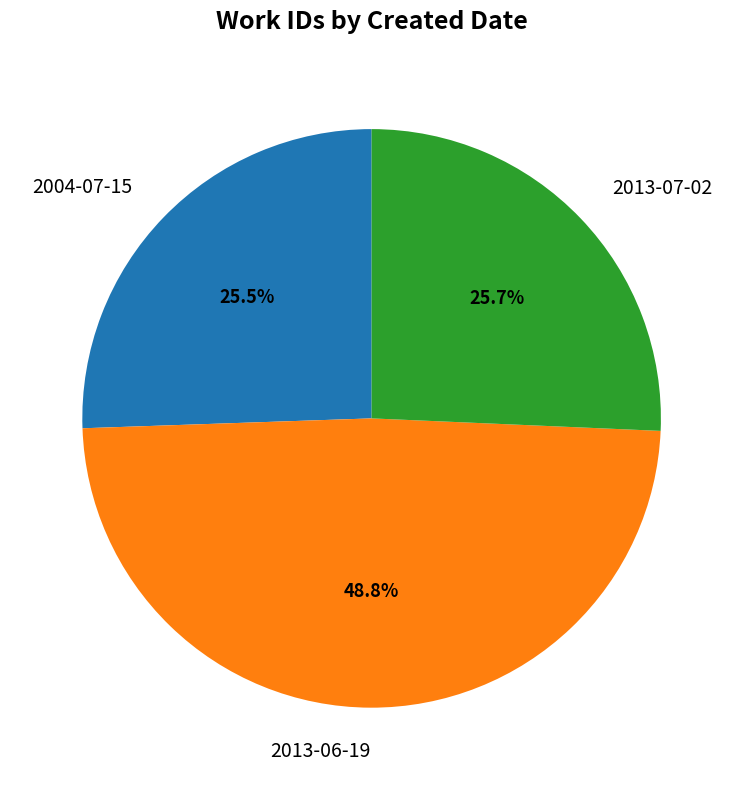

Is it true that 2004-07-15 is 39% of the pie?

False